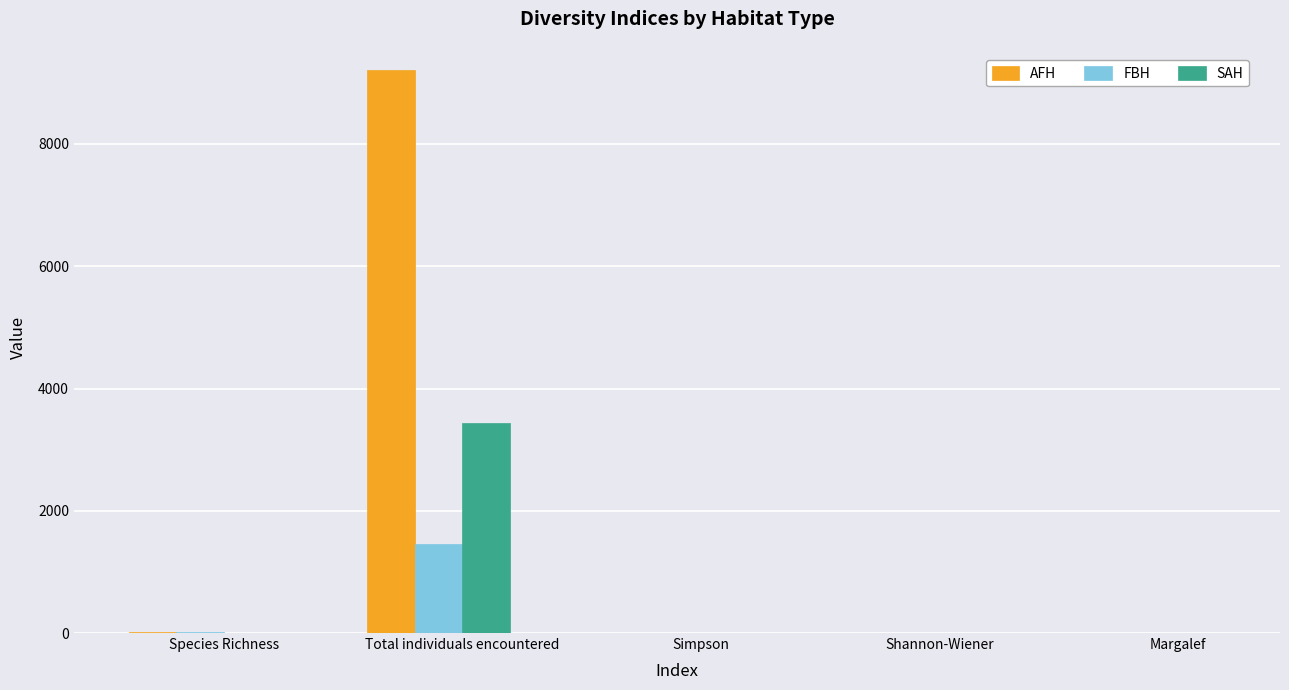

How many groups of bars are there?

5